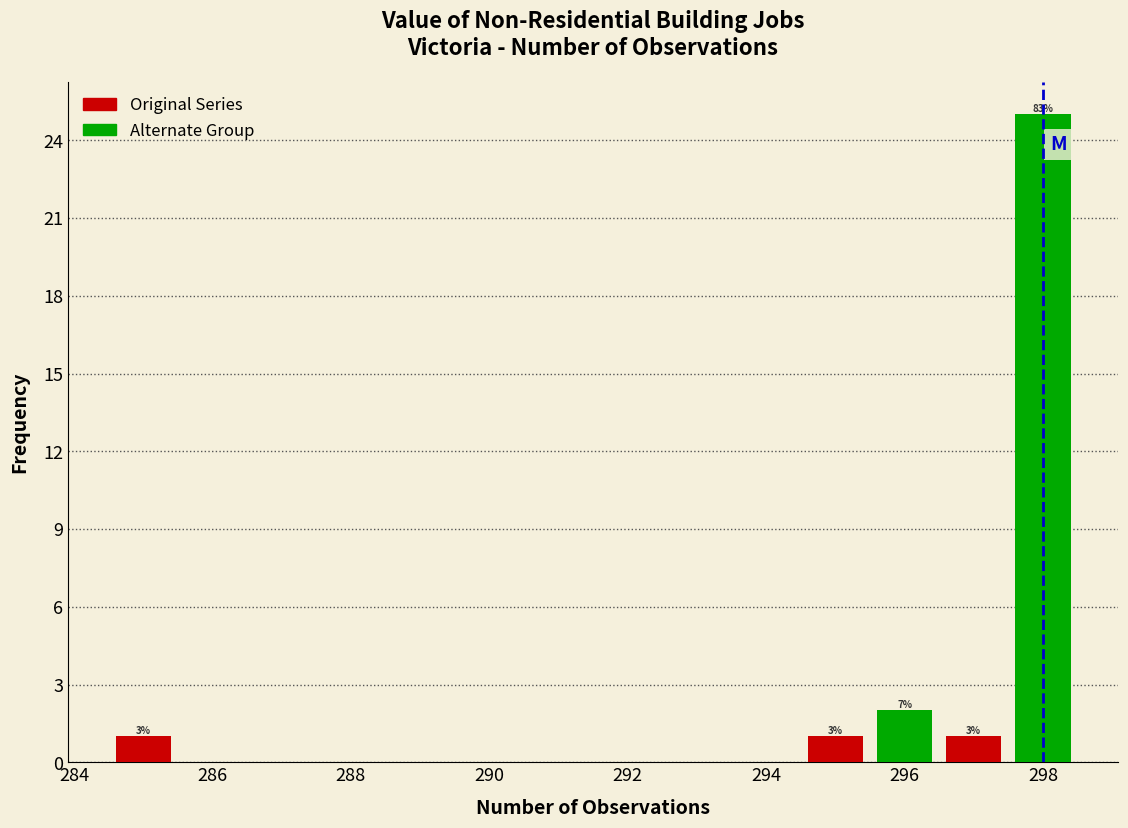

Over which range of the x-axis is the bar tallest?

297.5 to 298.5